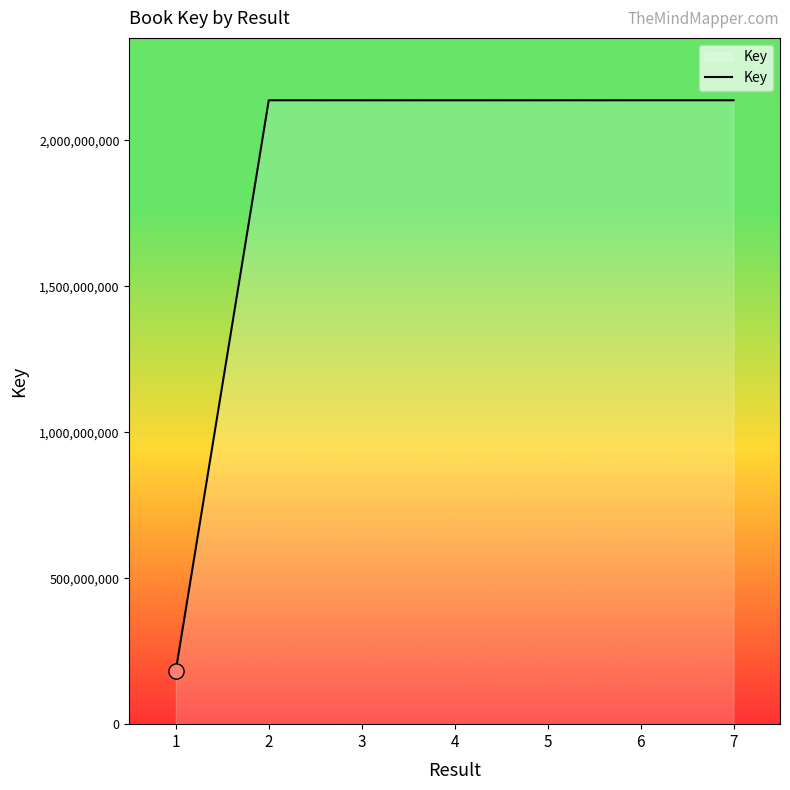

Which has a higher value, 6 or 1?

6